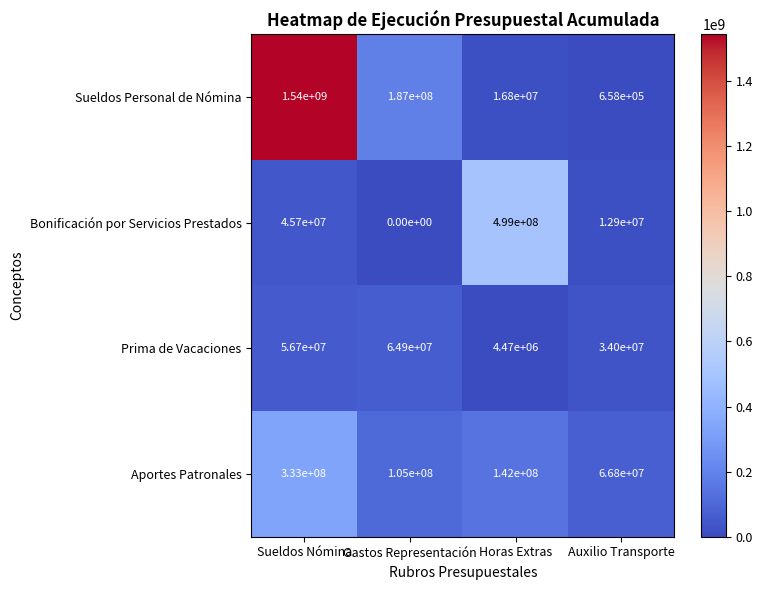

Which series has the widest spread of values?

Sueldos Personal de Nómina